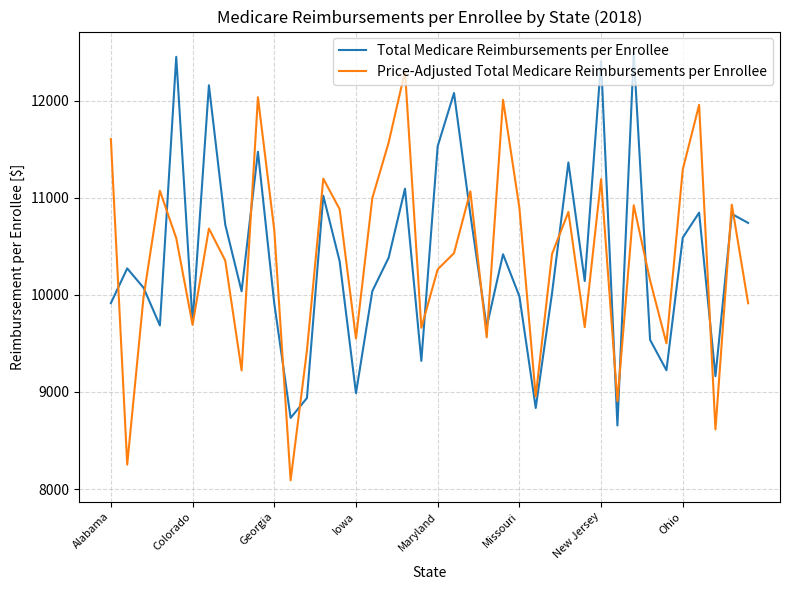

What is the difference between the maximum and minimum values in the Price-Adjusted Total Medicare Reimbursements per Enrollee series?

4215.5